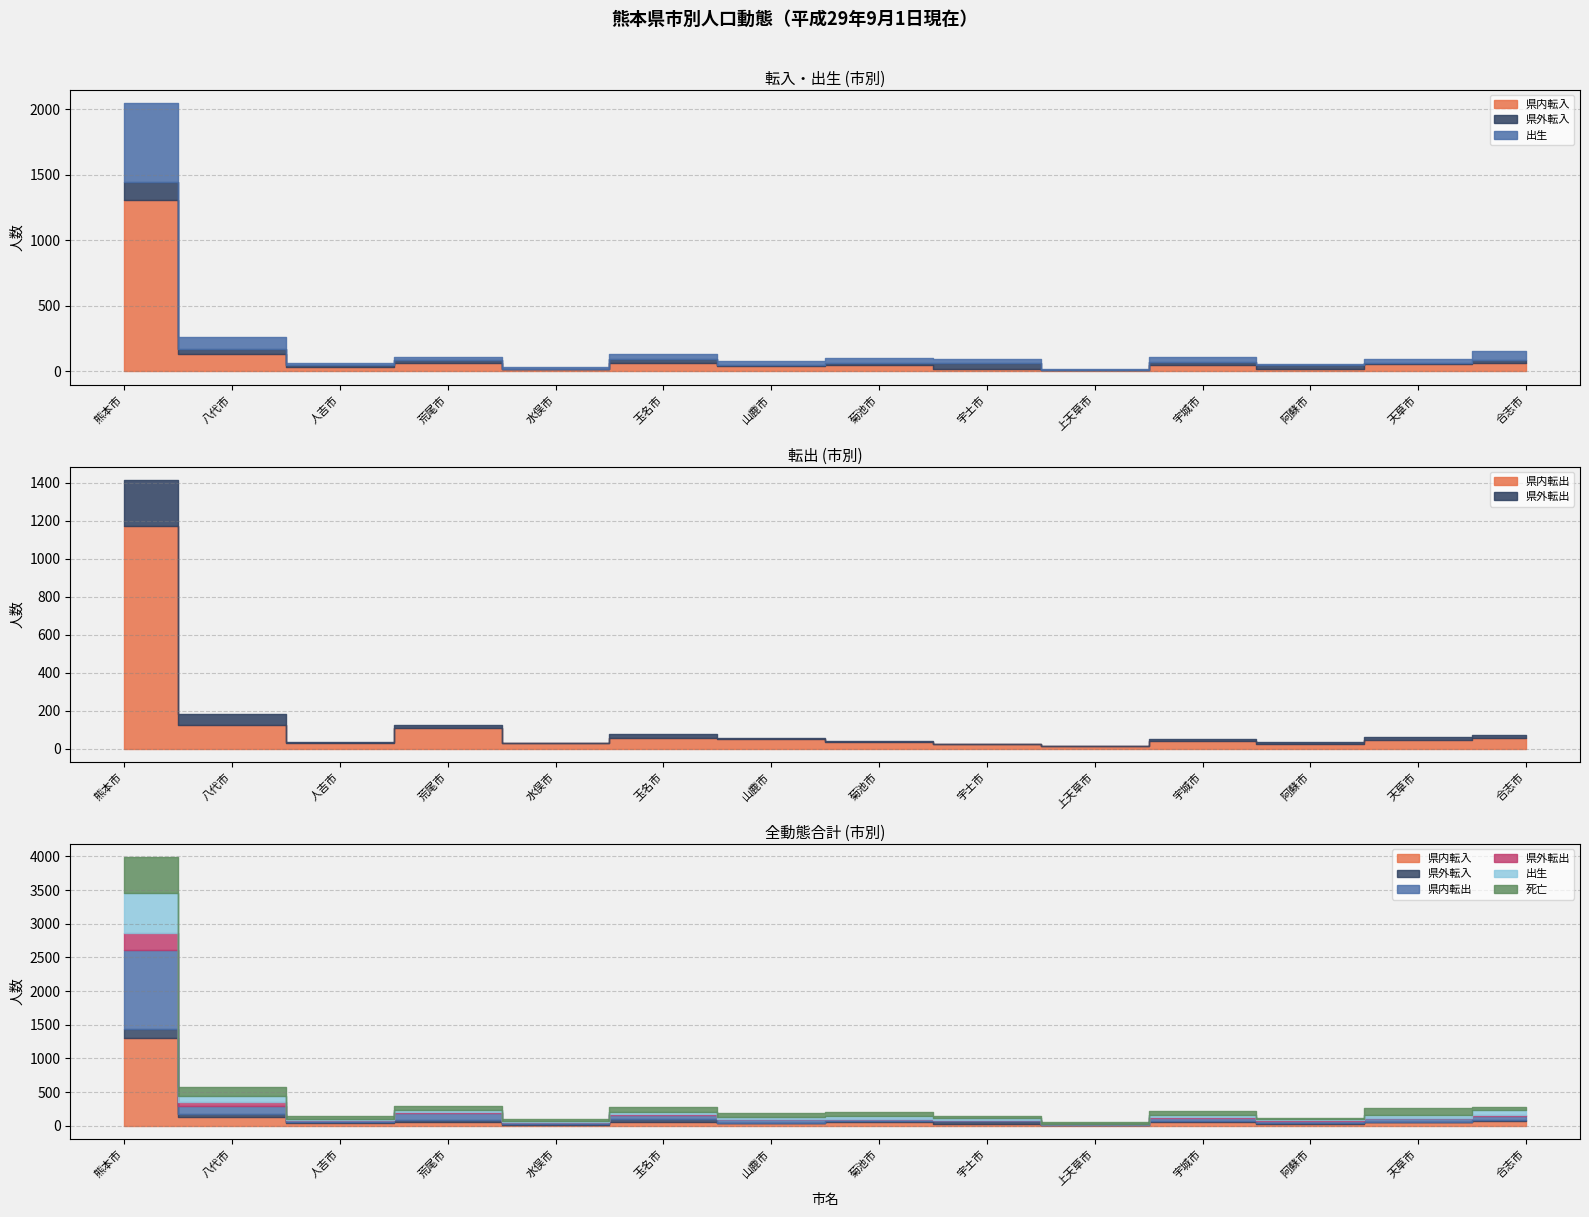

What is the spread (max minus min) of values at 山鹿市?

48